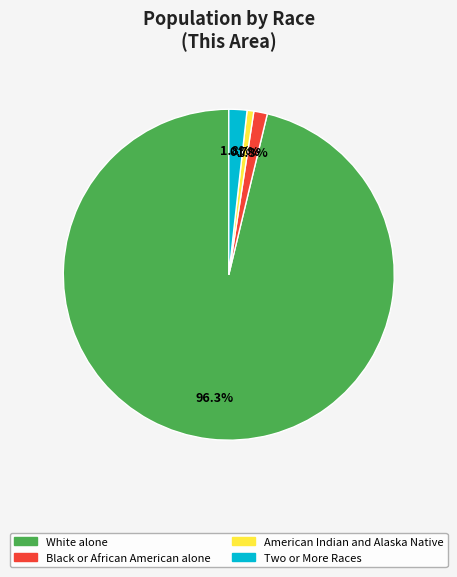

Is there a majority slice in this chart?

Yes